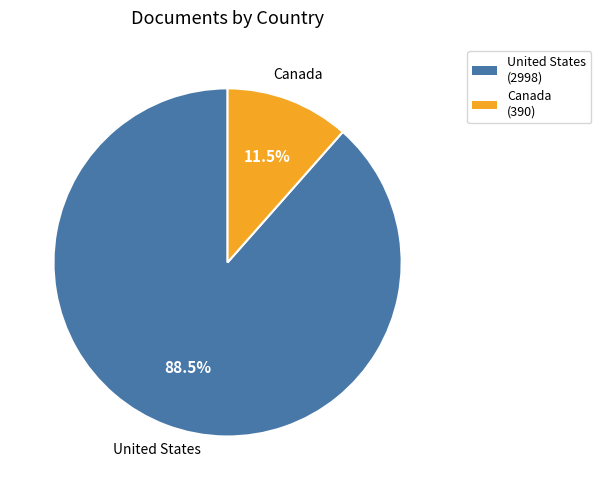

What percentage do United States and Canada together represent?

100.0%